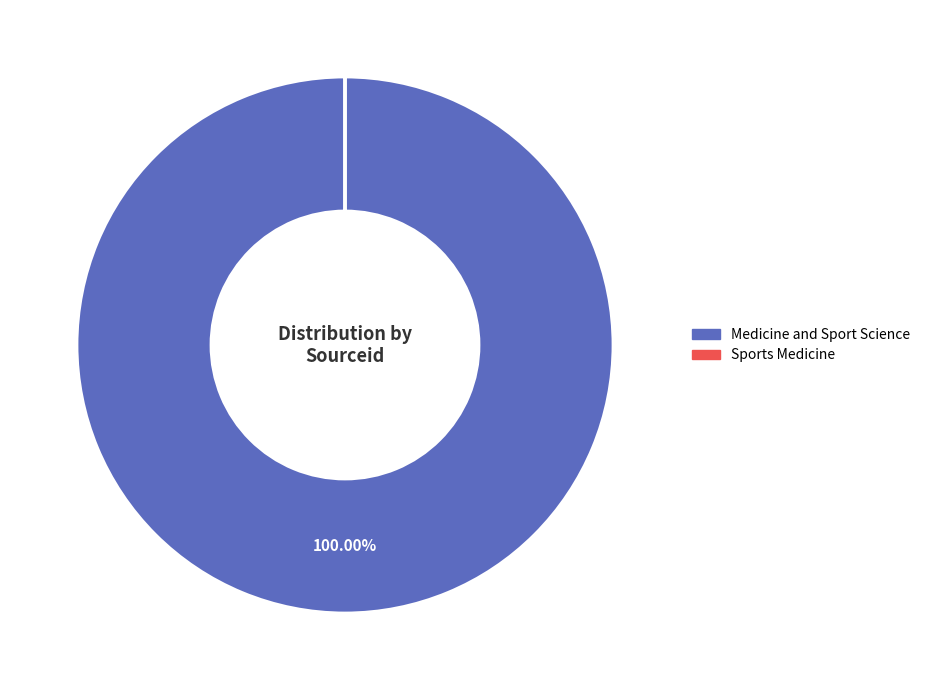

Which slice is the largest?

Medicine and Sport Science